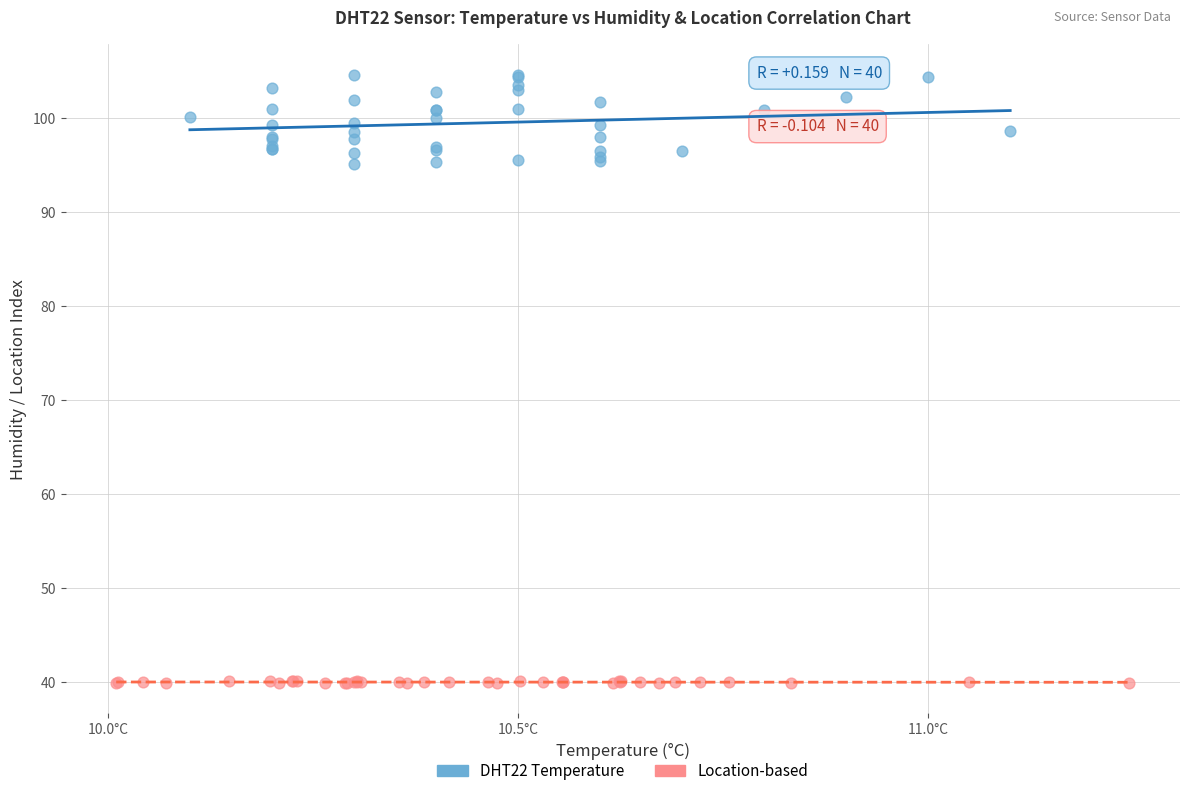

Which series contains the lowest Y value?

Location-based